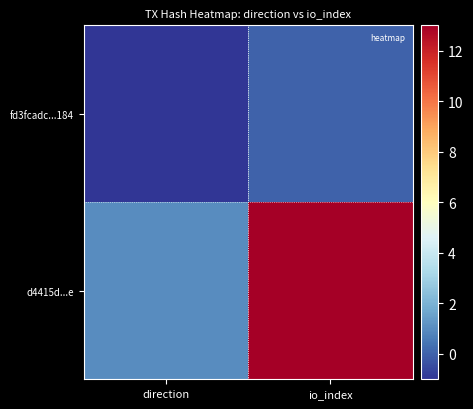

At which category does the chart reach its minimum across all series?

direction